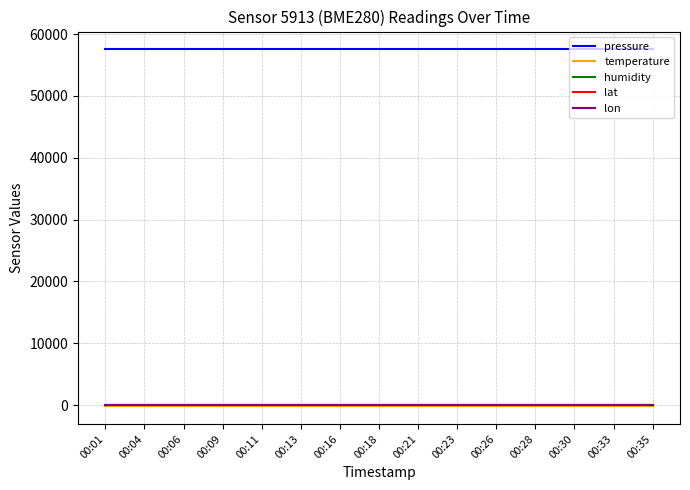

What is the approximate value of pressure at 00:35?

57515.7